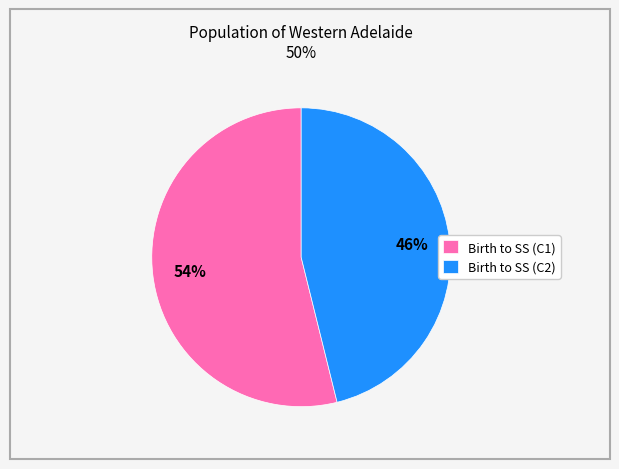

To the nearest percent, what is the combined percentage of Birth to SS (C2) and Birth to SS (C1)?

100%